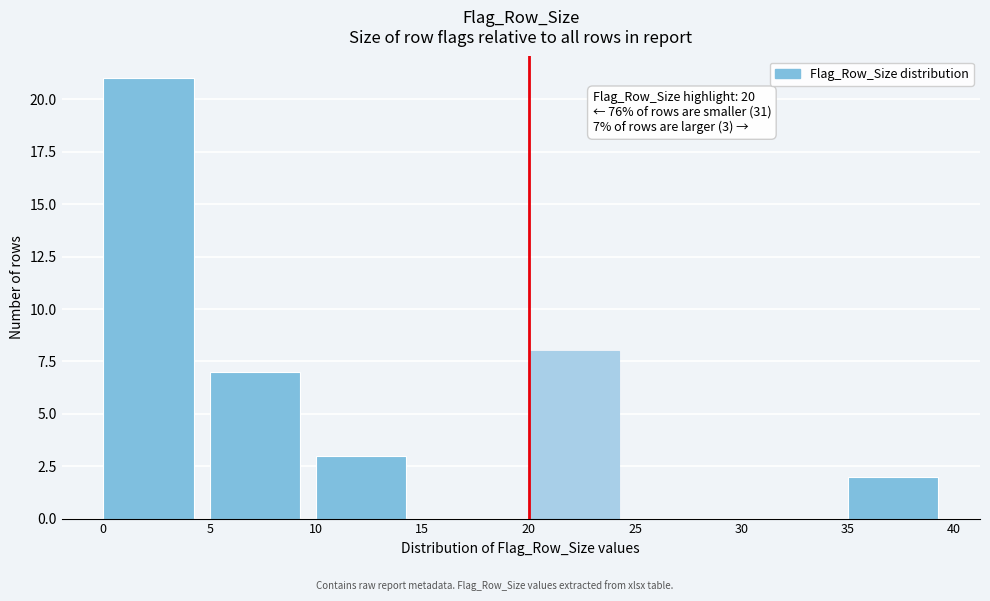

Which range on the x-axis has the tallest bar?

0 to 5